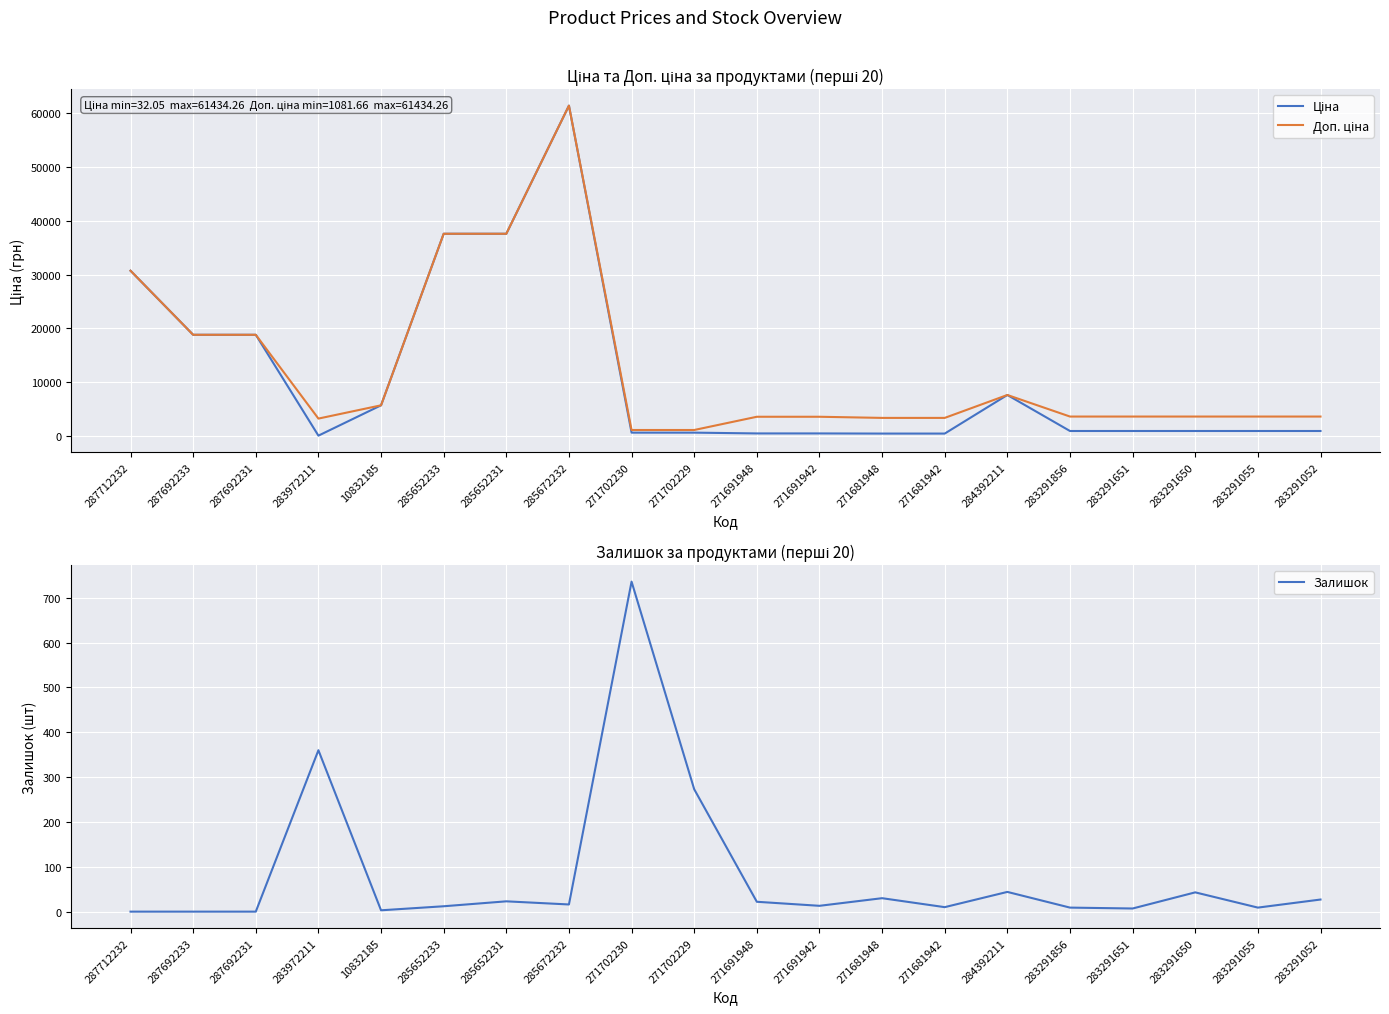

True or false: Ціна and Доп. ціна intersect in this chart.

False